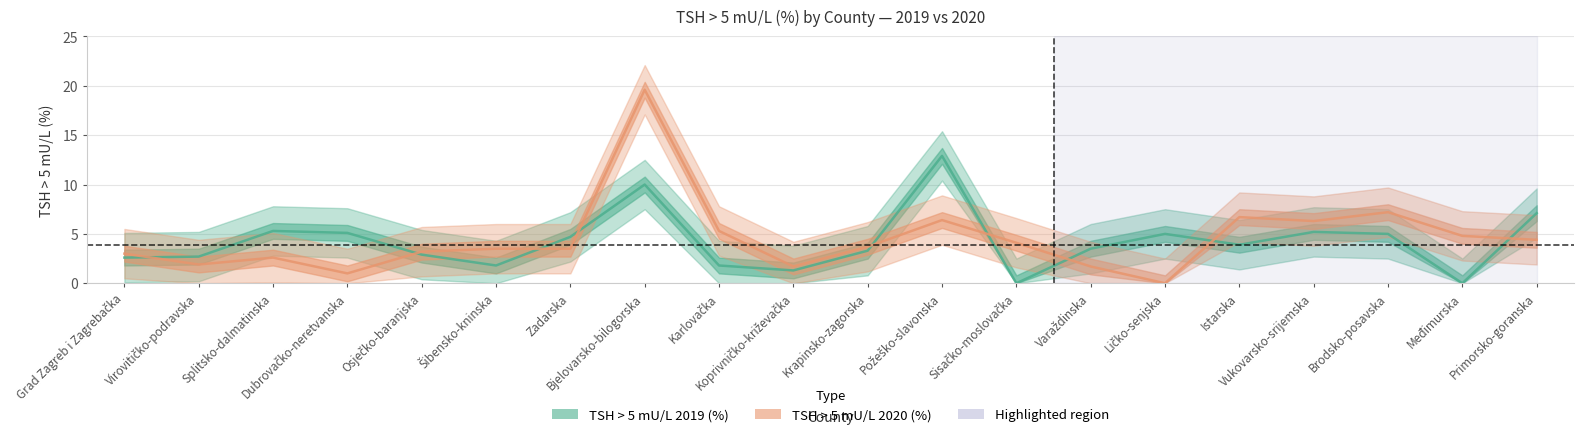

At which label is TSH > 5 mU/L 2019 (%) closest to 6?

Splitsko-dalmatinska